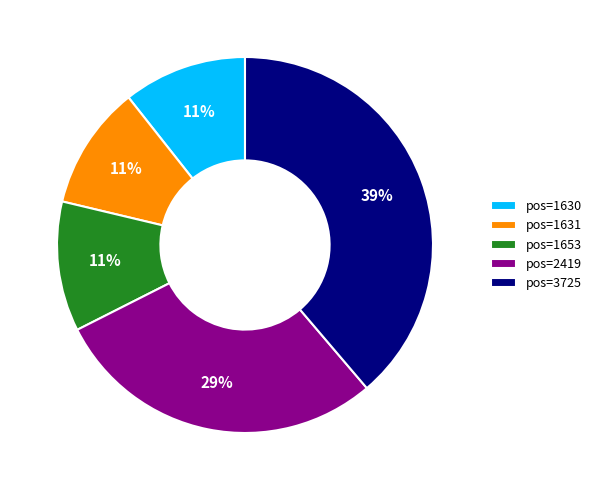

Which has a higher value, pos=3725 or pos=1630?

pos=3725